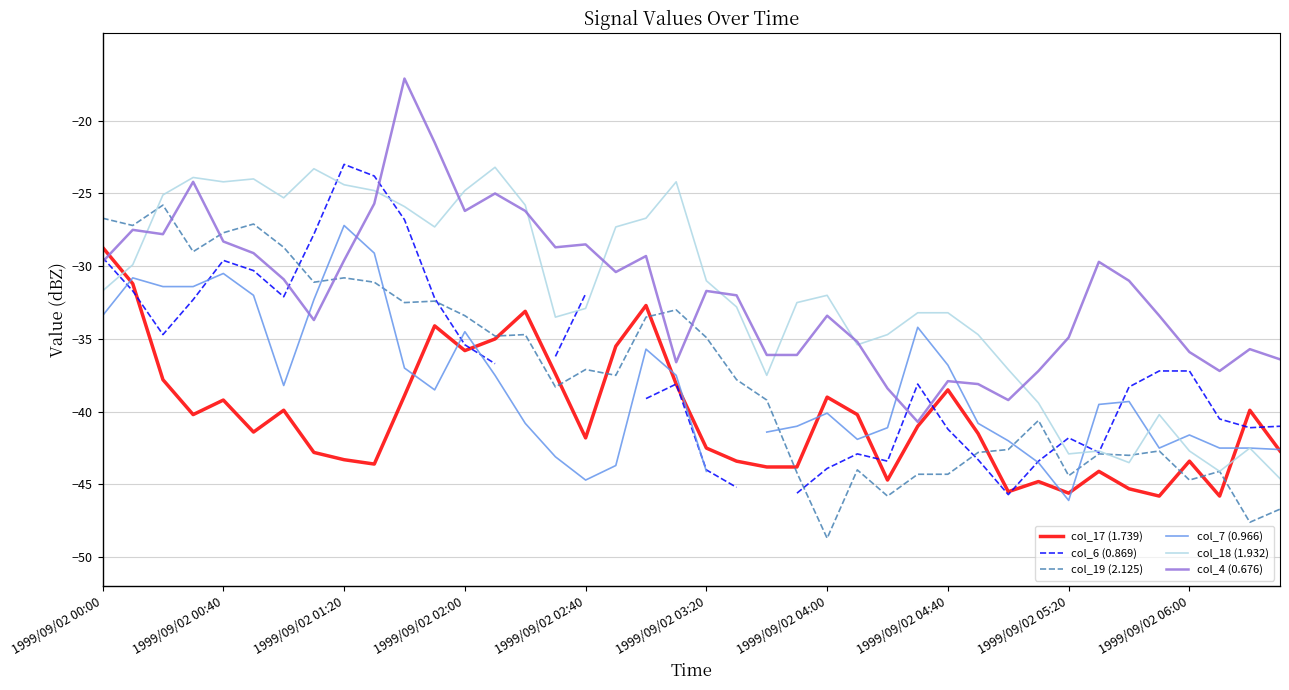

True or false: col_18 (1.932) and col_17 (1.739) cross at least once.

True